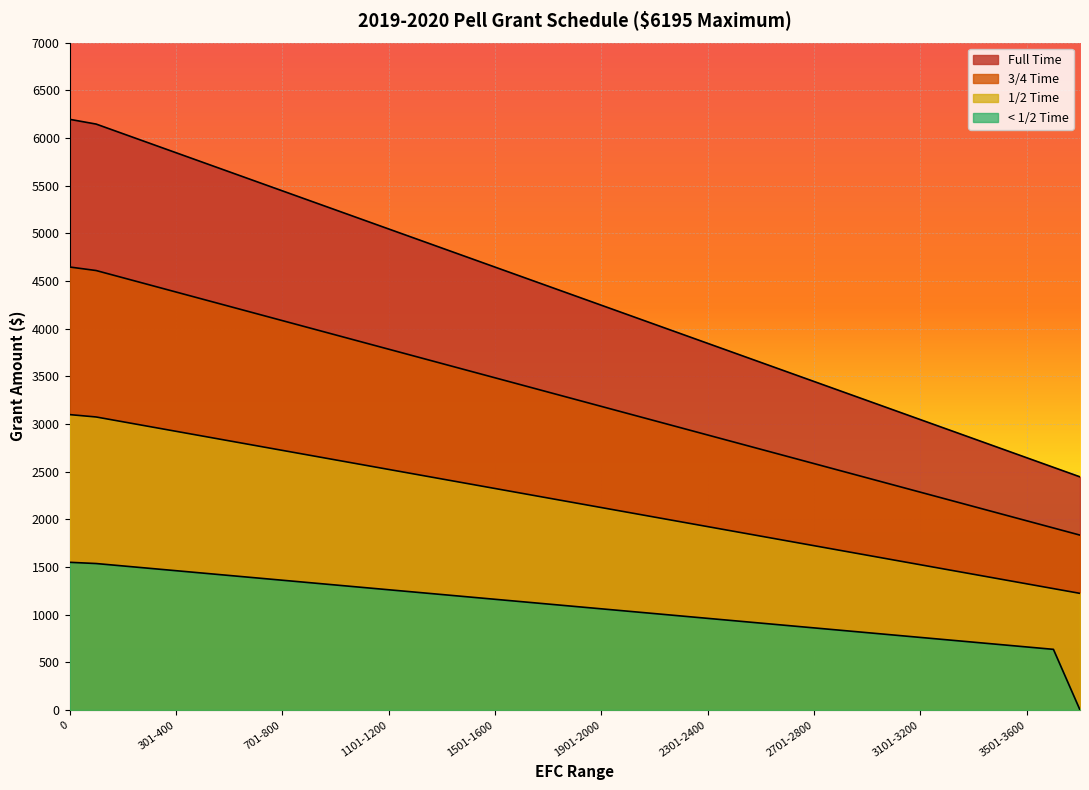

What is the difference between the maximum and minimum values in the Full Time series?

3750